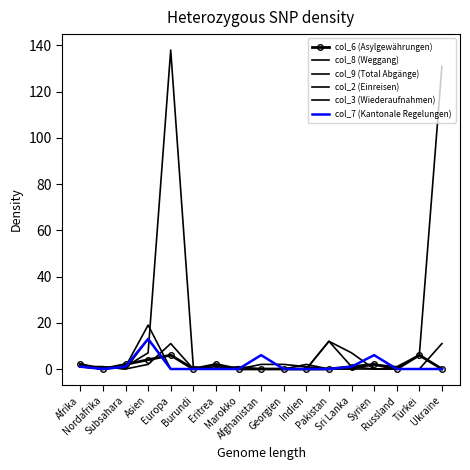

Is it true that col_3 (Wiederaufnahmen) equals 0 at Syrien?

True